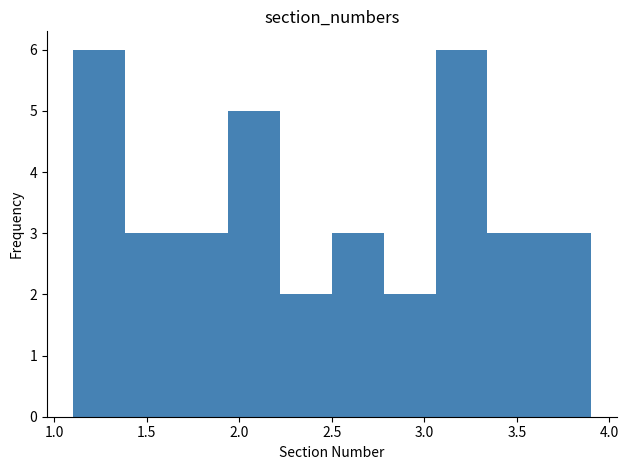

Reading left to right, transcribe this chart: for each bar, give the range it covers on the x-axis and its height. Neither the bar edges nor the heights are printed on the chart, so give them approximately, as read against the axes.

1.10 to 1.38: 6
1.38 to 1.66: 3
1.66 to 1.94: 3
1.94 to 2.22: 5
2.22 to 2.50: 2
2.50 to 2.78: 3
2.78 to 3.06: 2
3.06 to 3.34: 6
3.34 to 3.62: 3
3.62 to 3.90: 3